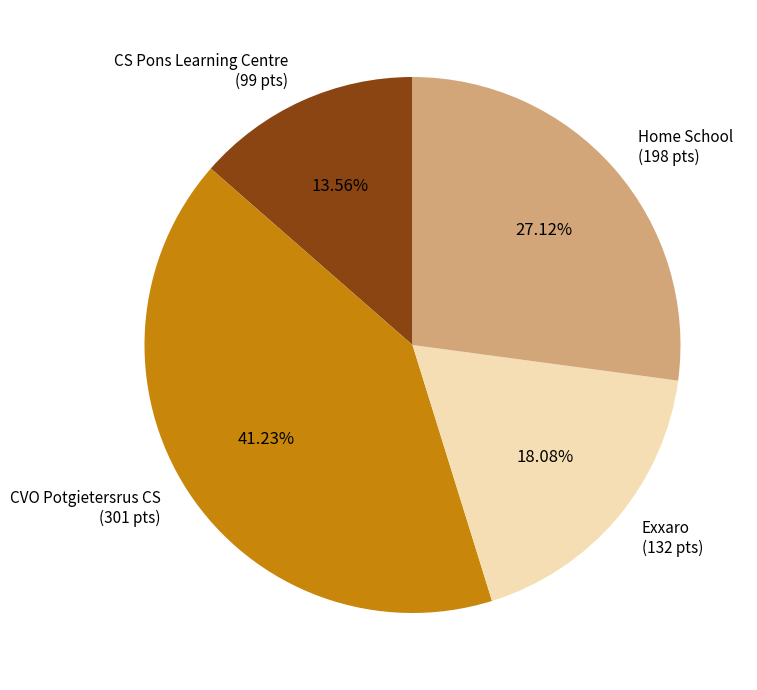

What is the ratio of the value at Exxaro to the value at Home School?

0.7